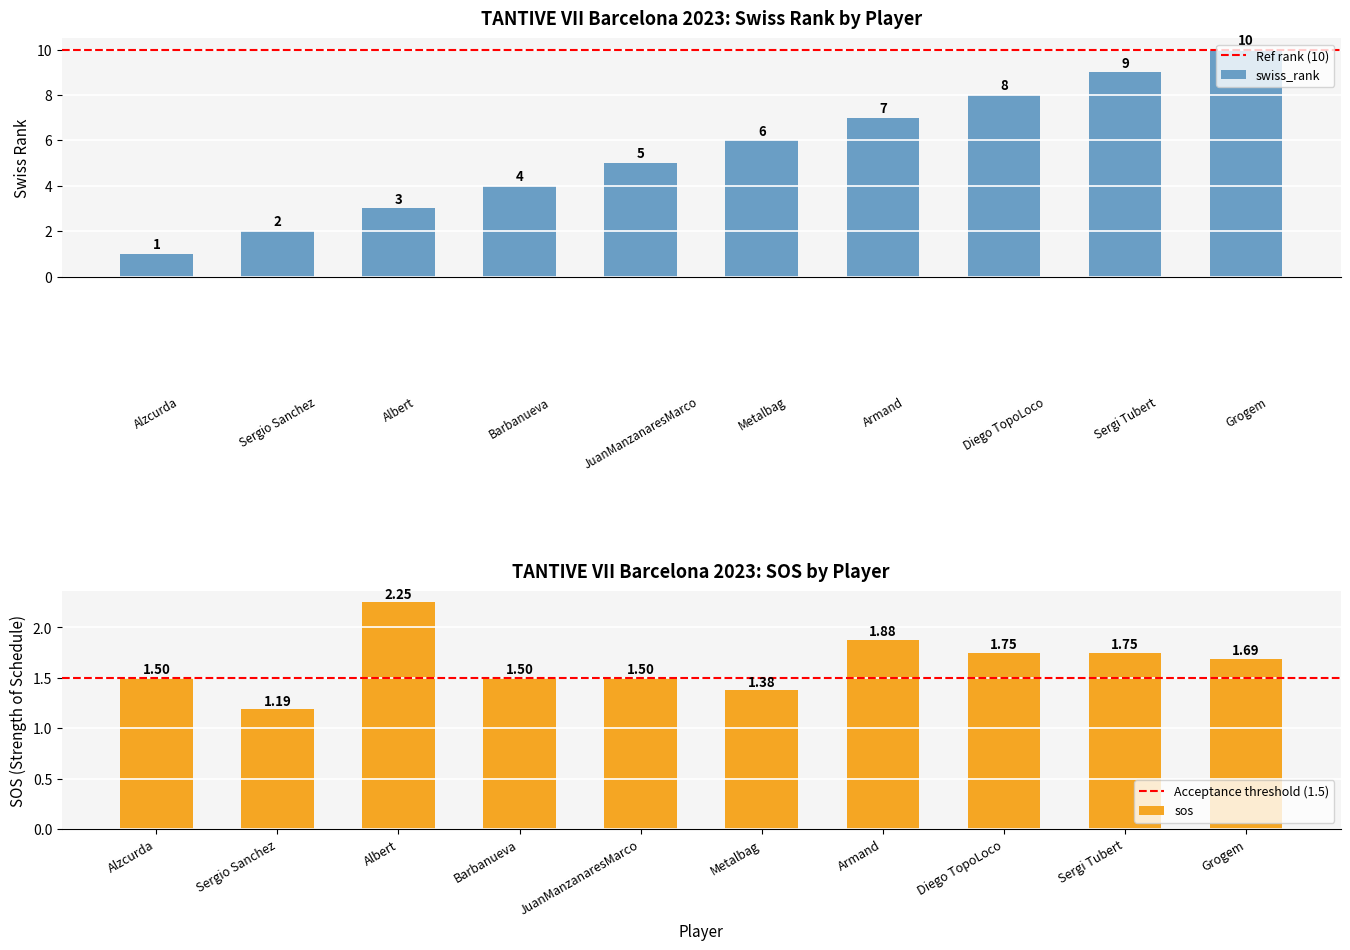

At which label is sos closest to 1?

Sergio Sanchez